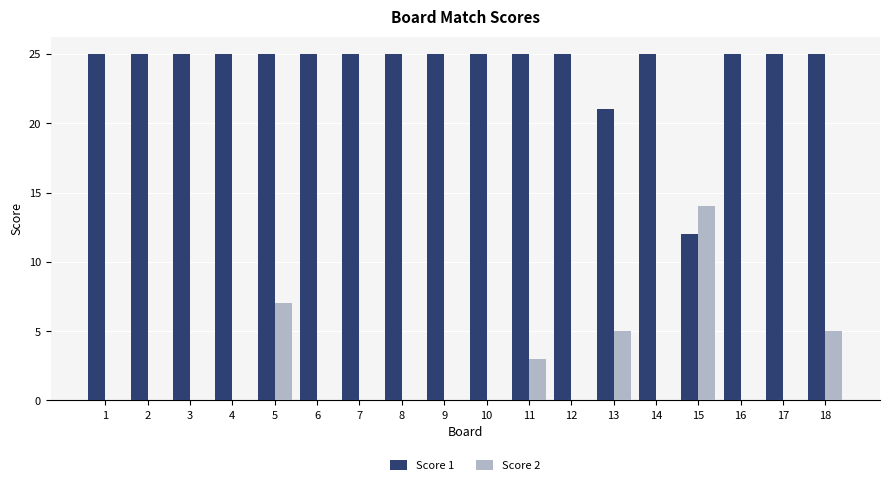

The value of Score 1 at 10 is 25. True or false?

True